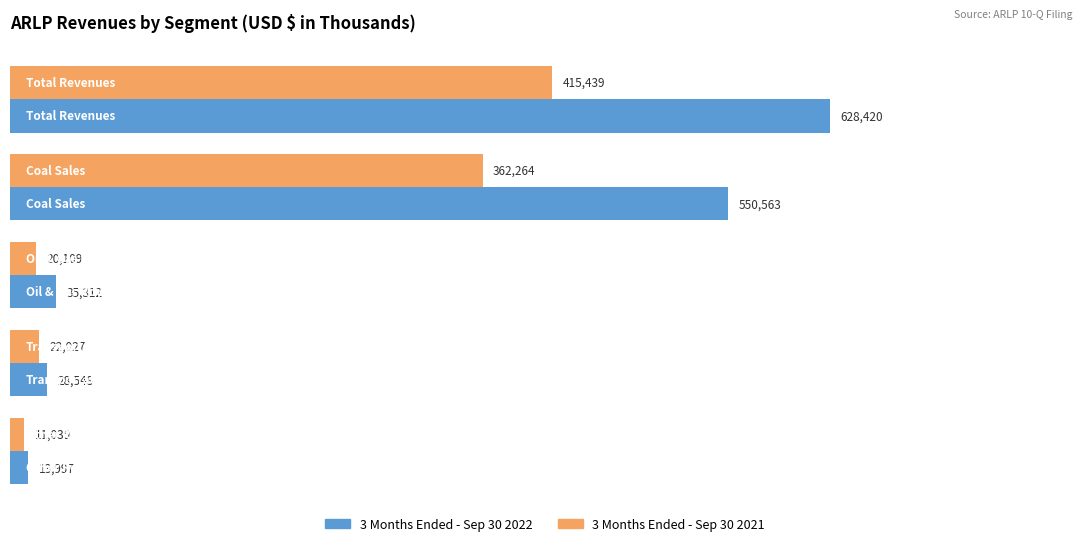

Rank the series by their maximum value, from lowest to highest.

3 Months Ended - Sep 30 2021, 3 Months Ended - Sep 30 2022